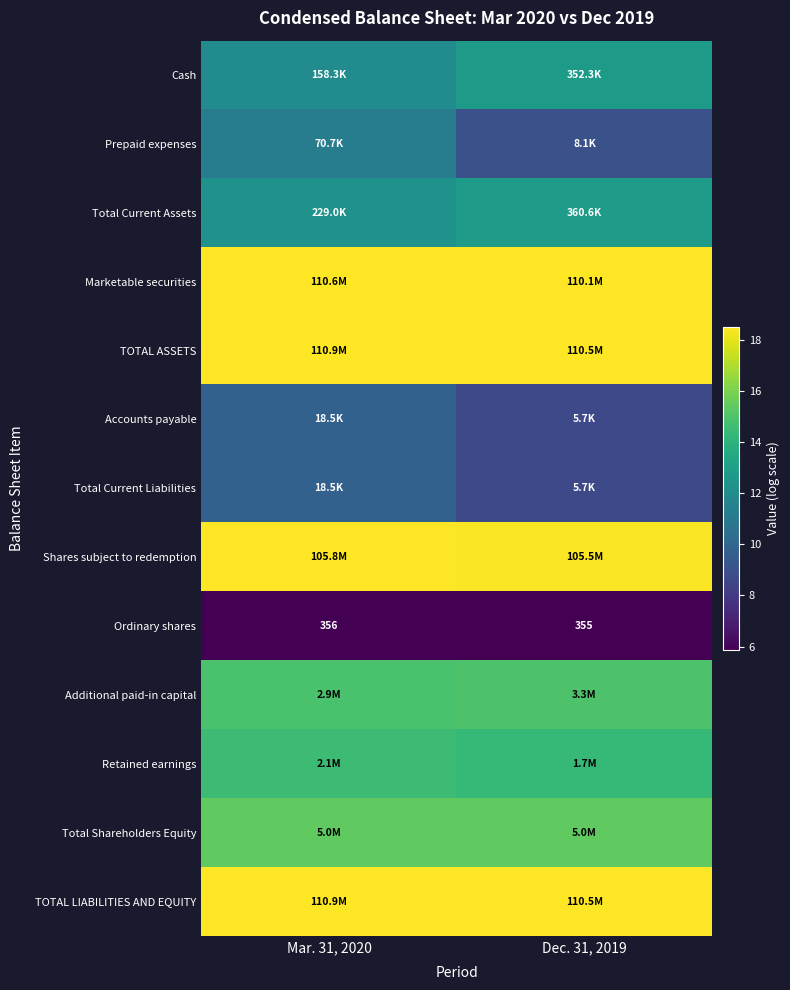

Rank the series at Mar. 31, 2020 from lowest to highest value.

Ordinary shares, Accounts payable, Total Current Liabilities, Prepaid expenses, Cash, Total Current Assets, Retained earnings, Additional paid-in capital, Total Shareholders Equity, Shares subject to redemption, Marketable securities, TOTAL ASSETS, TOTAL LIABILITIES AND EQUITY